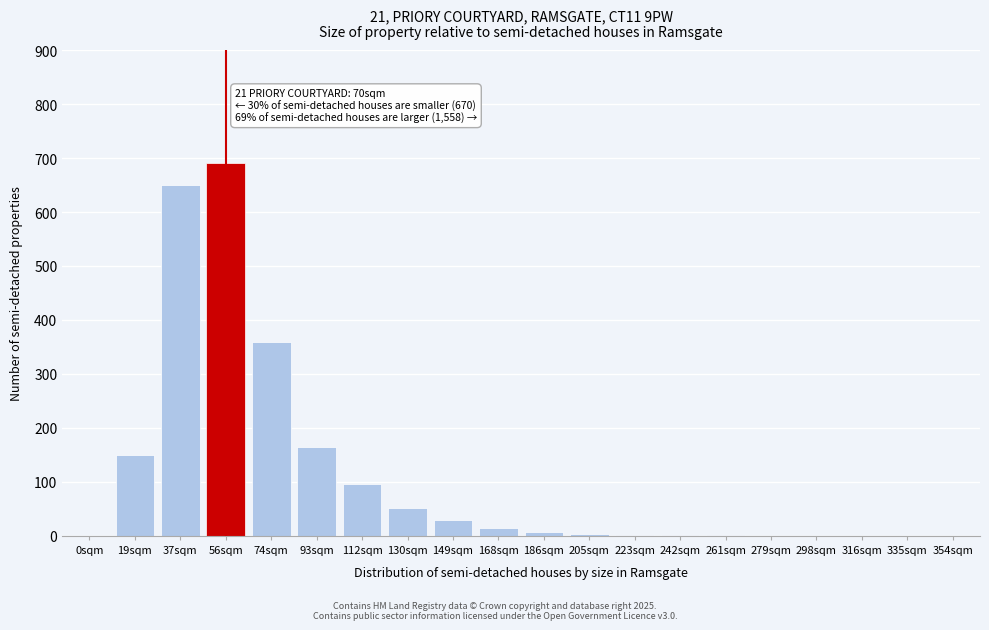

What is the change in value from 56sqm to 93sqm?

-525